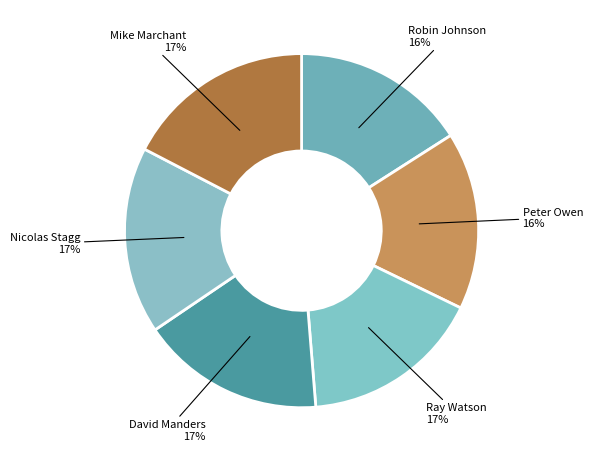

Is the sum of Ray Watson and Mike Marchant greater than half?

No